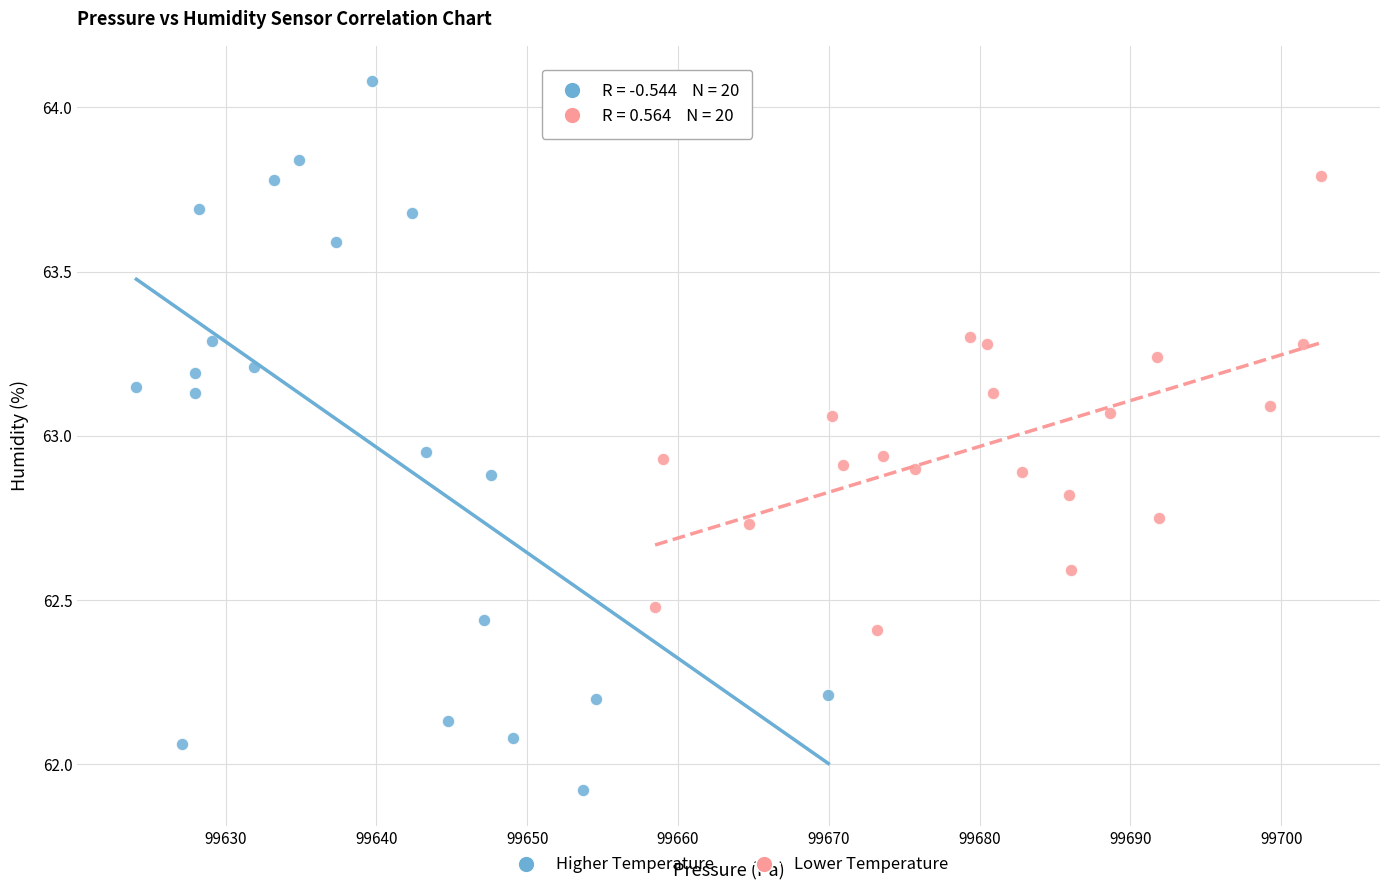

Which series has the widest spread of Y values?

Higher Temperature